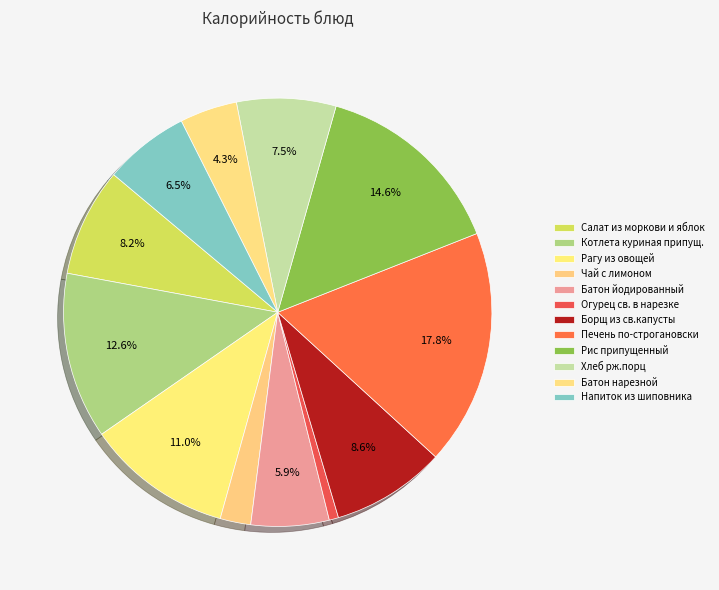

Which has a higher value, Борщ из св.капусты or Батон нарезной?

Борщ из св.капусты